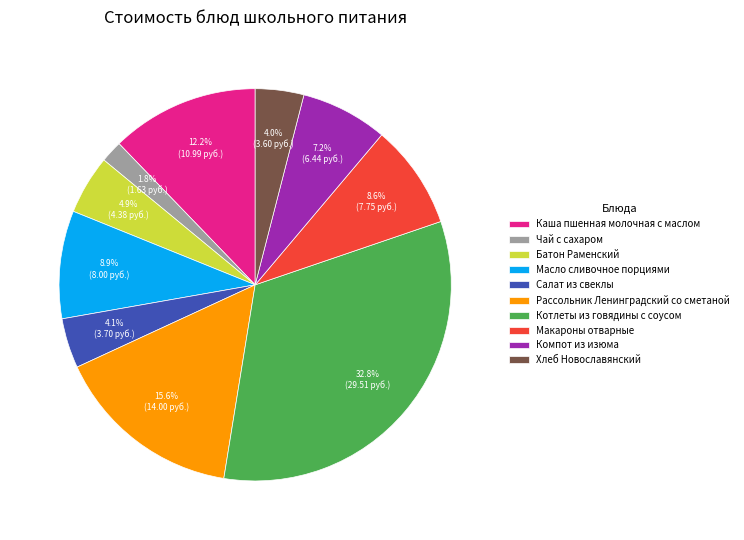

To the nearest percent, what percentage of the pie is Каша пшенная молочная с маслом?

12%